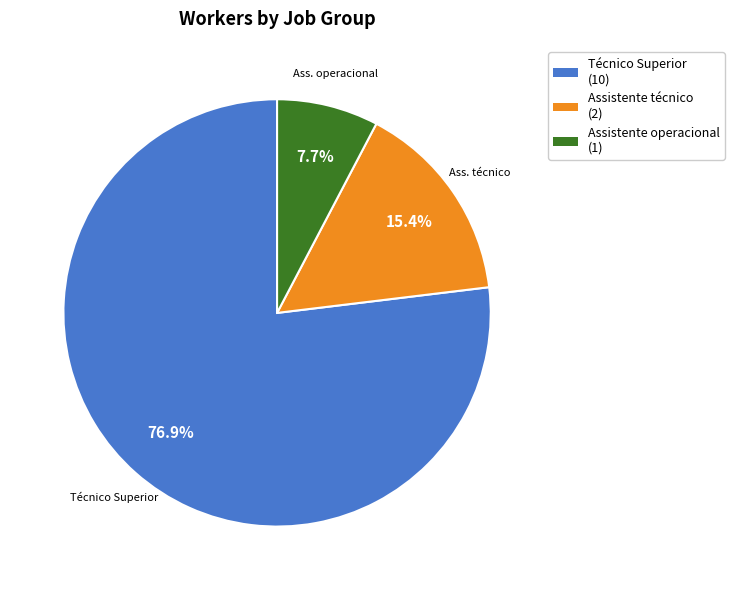

Is there any slice that represents more than half of the pie?

Yes